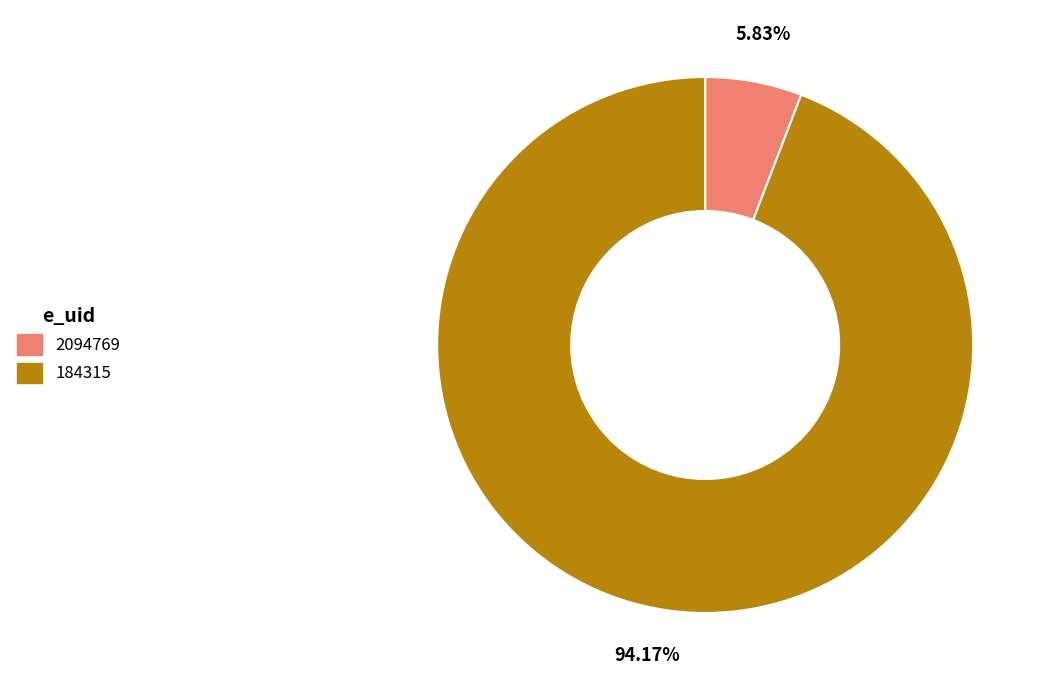

How many slices are in this pie chart?

2